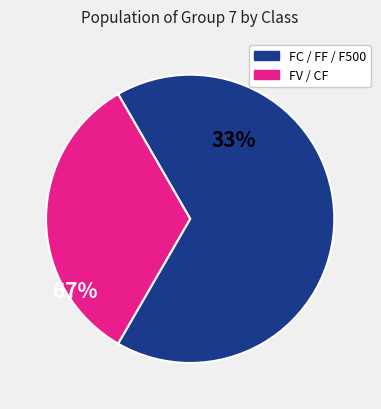

Is there any slice that represents more than half of the pie?

Yes